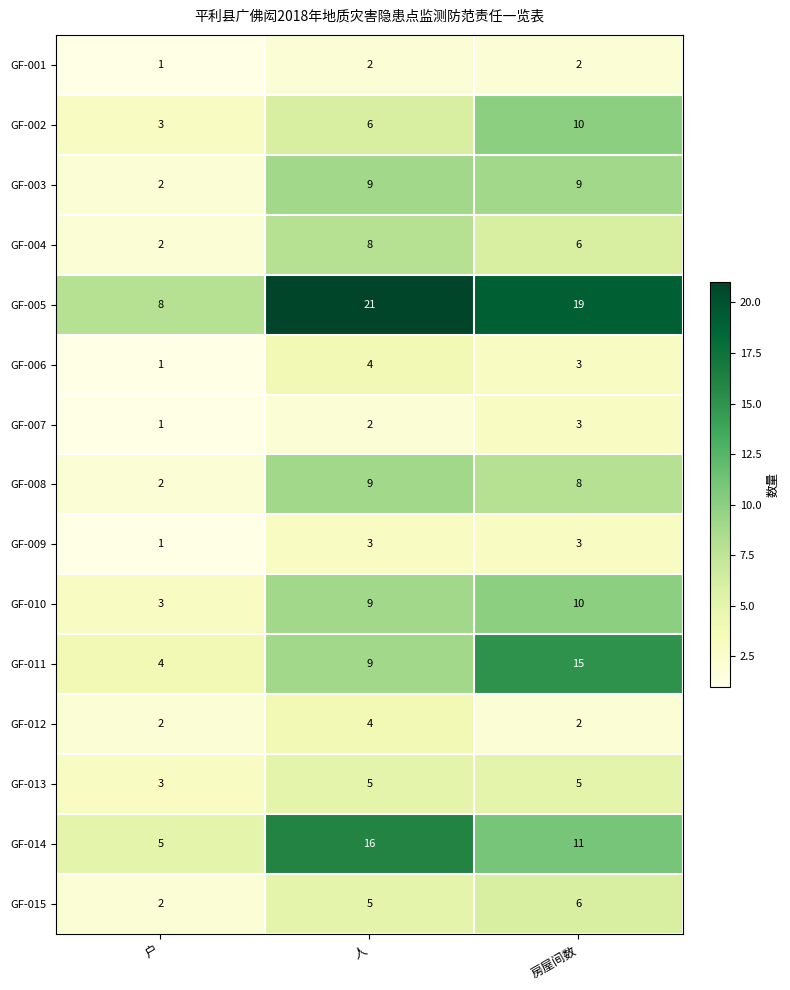

List the labels in order of GF-010 value, smallest first.

户, 人, 房屋间数